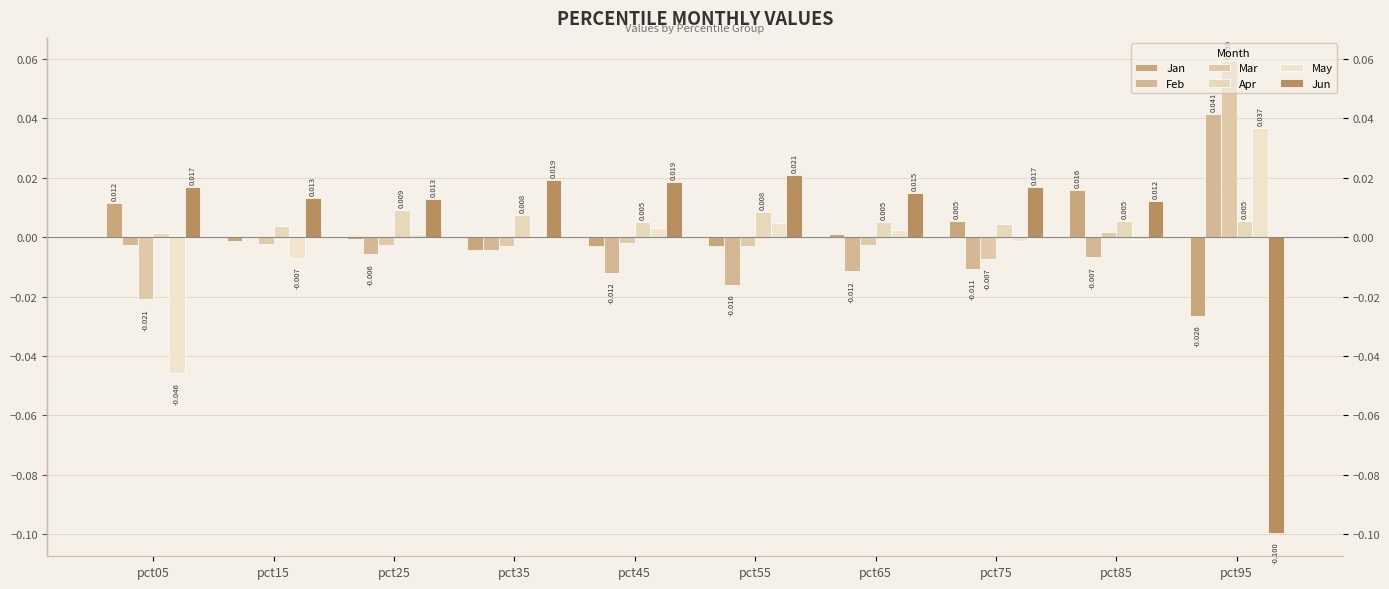

The value of Jan at pct95 is -0.0. True or false?

True